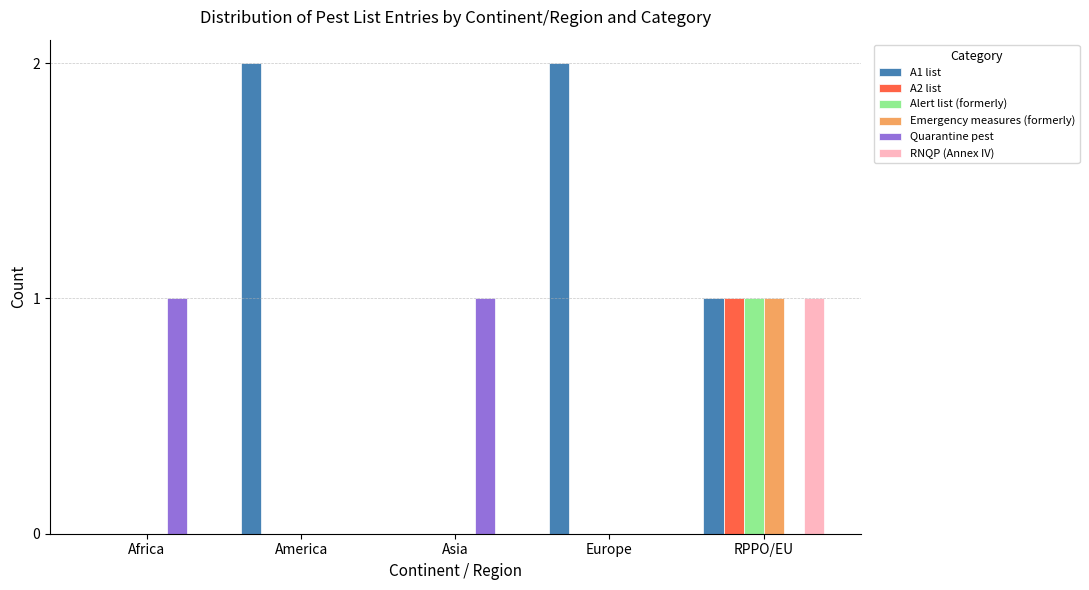

Is it true that RNQP (Annex IV) equals 0 at Africa?

True